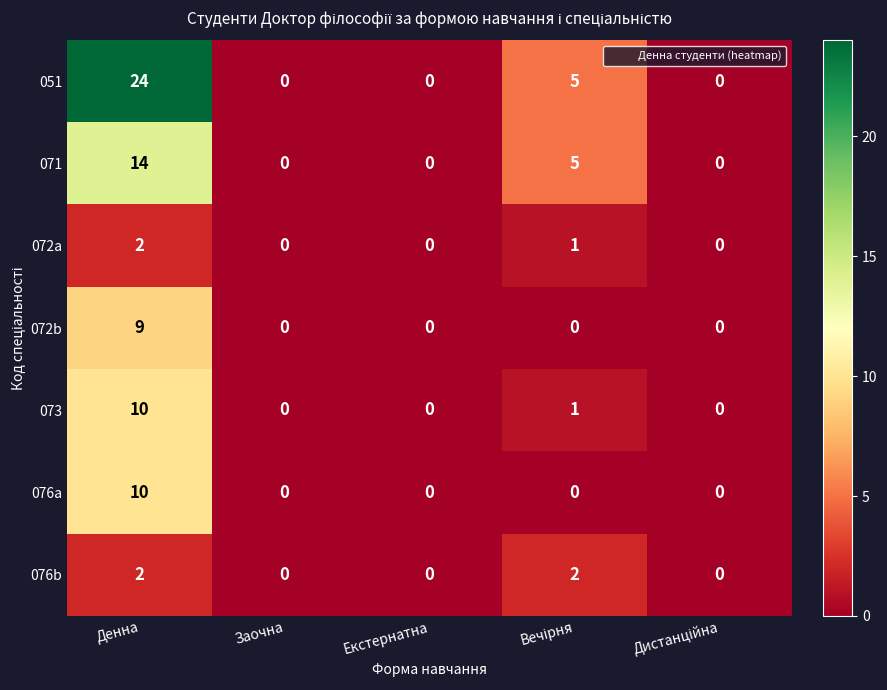

What is the sum of all 072b values?

9